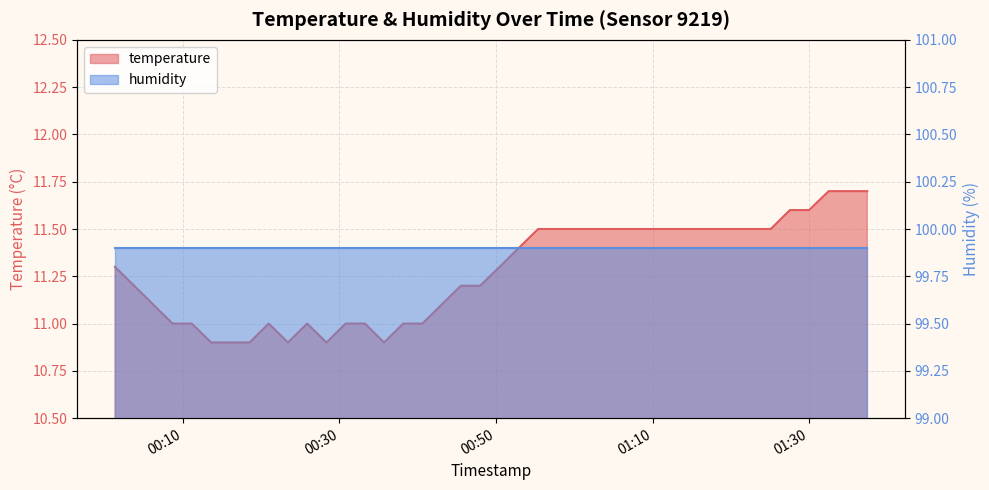

What is the maximum value shown in the chart?

11.7